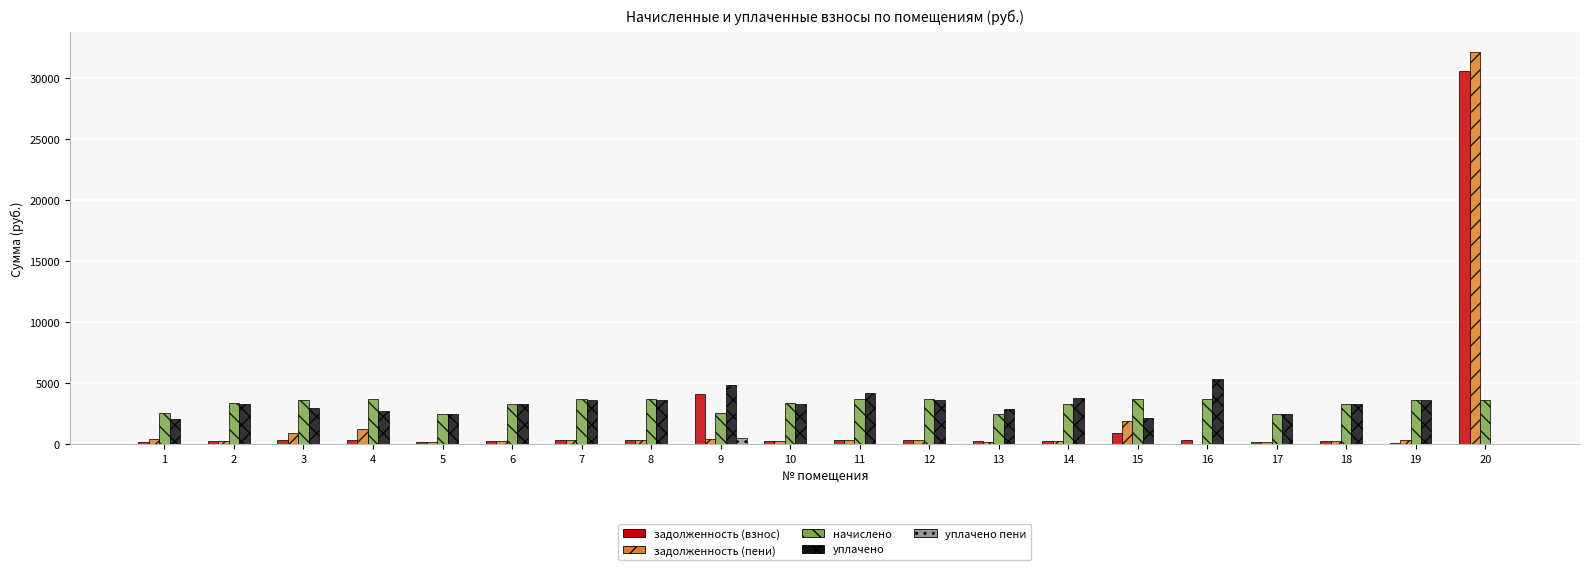

What is the sum of the задолженность (взнос) values at 10 and 17?

485.8